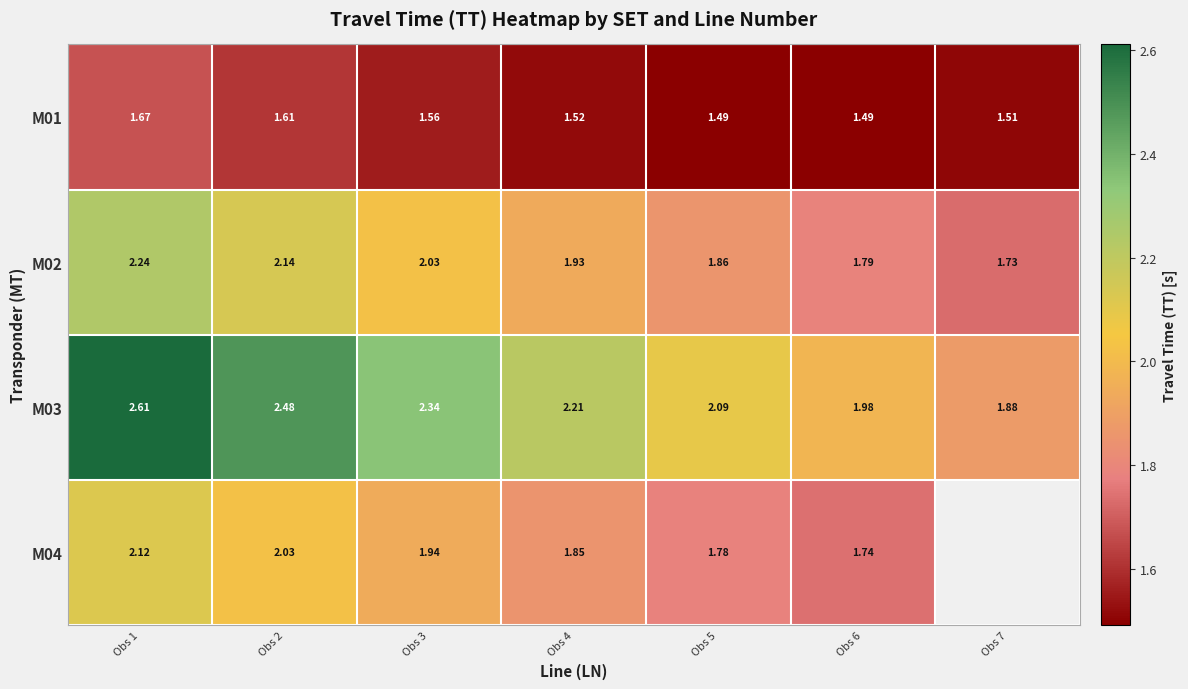

At which category is the sum across all series the highest?

Obs 1